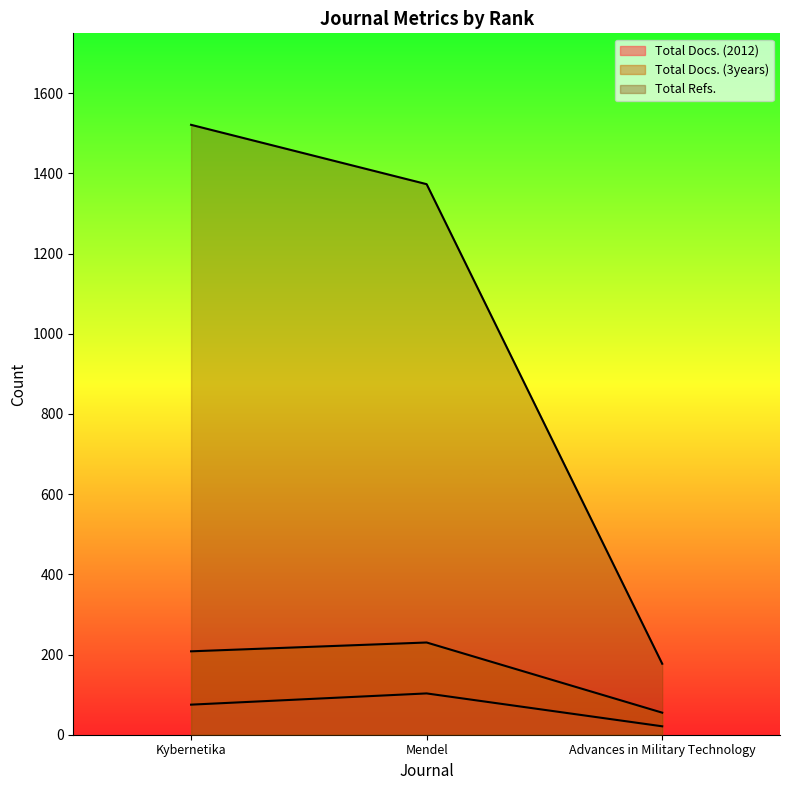

At which label does Total Docs. (2012) first exceed 75?

Mendel